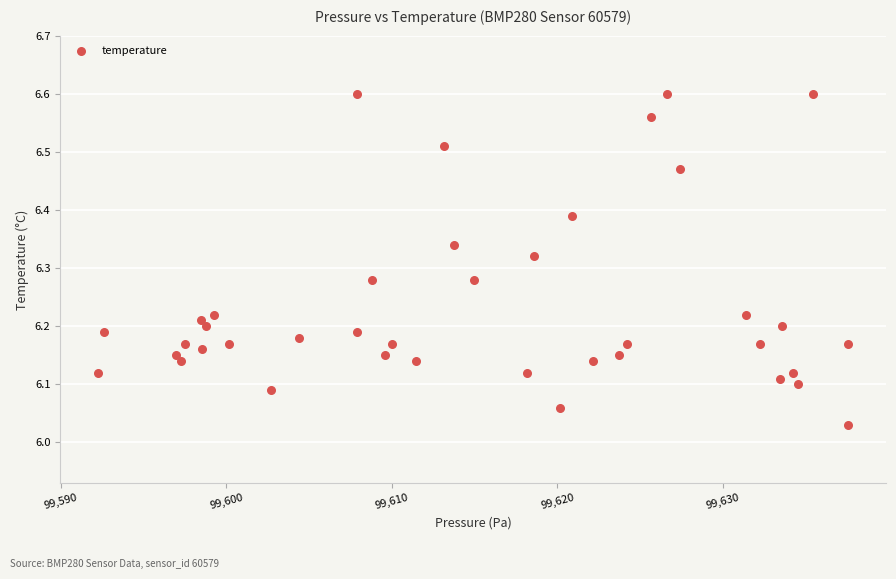

What is the range of Y values (max minus min)?

0.6